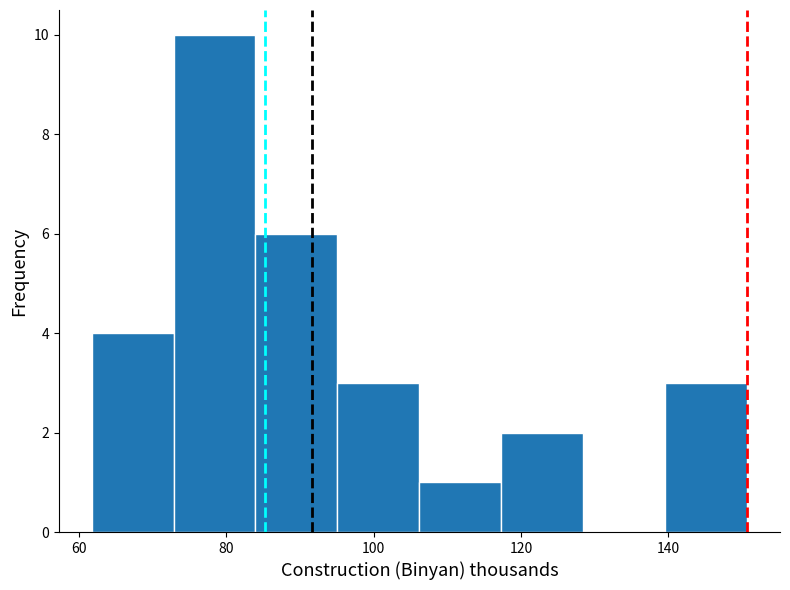

Reading left to right, transcribe this chart: for each bar, give the range it covers on the x-axis and its height. Neither the bar edges nor the heights are printed on the chart, so give them approximately, as read against the axes.

62 to 72: 4
72 to 84: 10
84 to 96: 6
96 to 106: 3
106 to 118: 1
118 to 128: 2
128 to 140: 0
140 to 150: 3